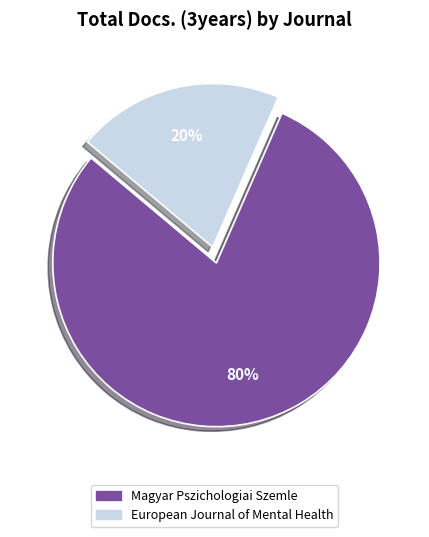

The European Journal of Mental Health slice represents 35% of the pie. True or false?

False